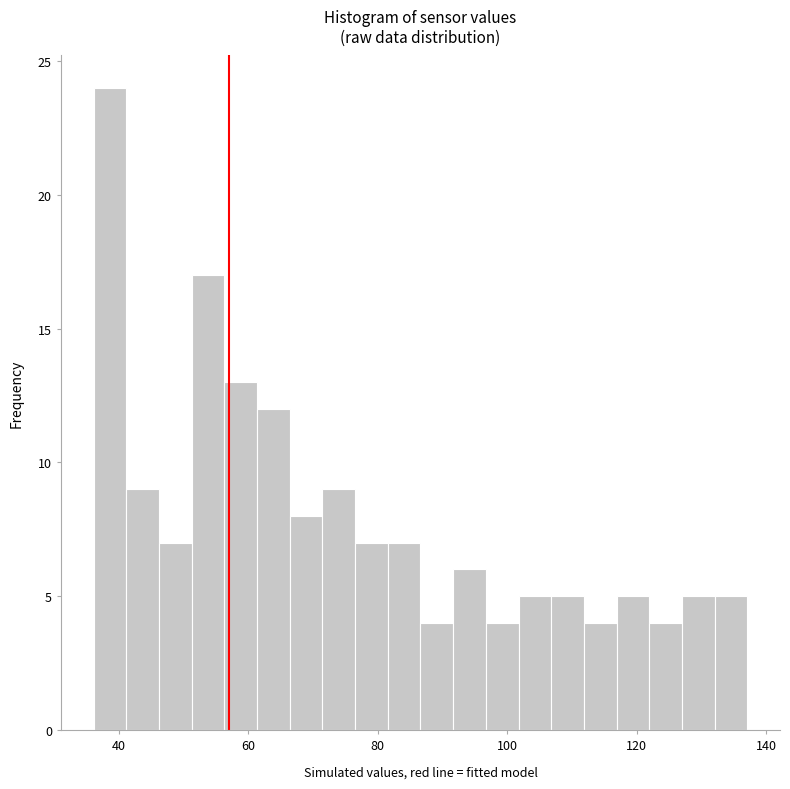

Read against the x-axis, roughly where is the centre of the tallest bar?

38